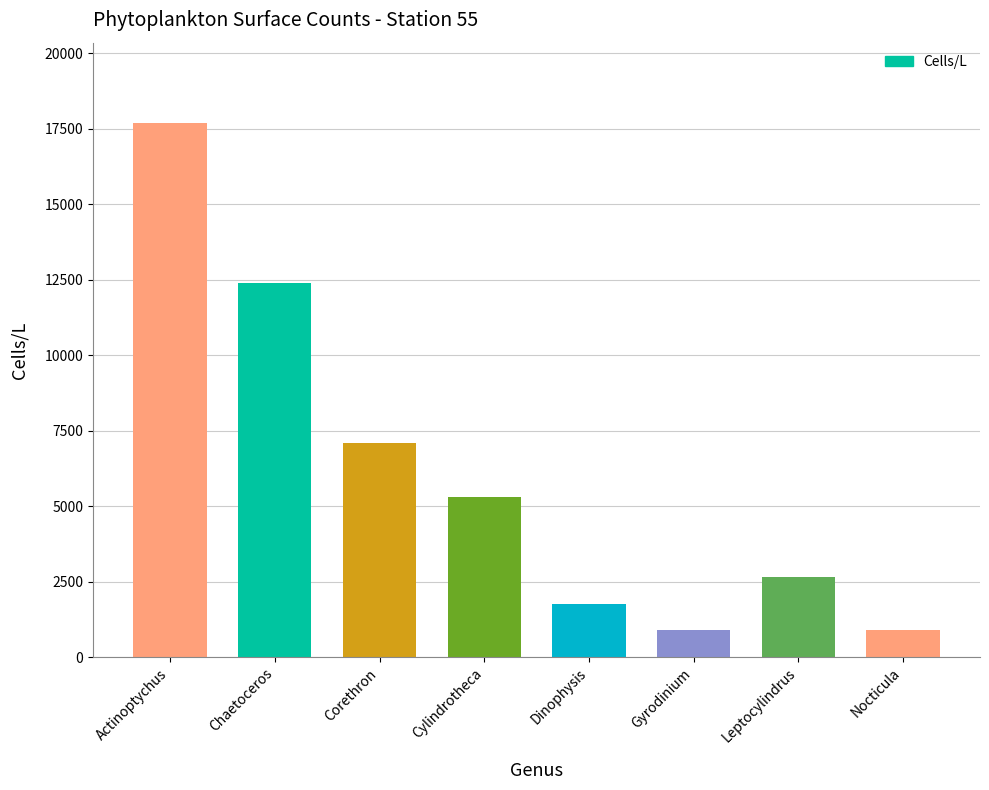

Reading left to right, list all the values displayed in this chart.

17699	12389	7079	5309	1769	884	2654	884